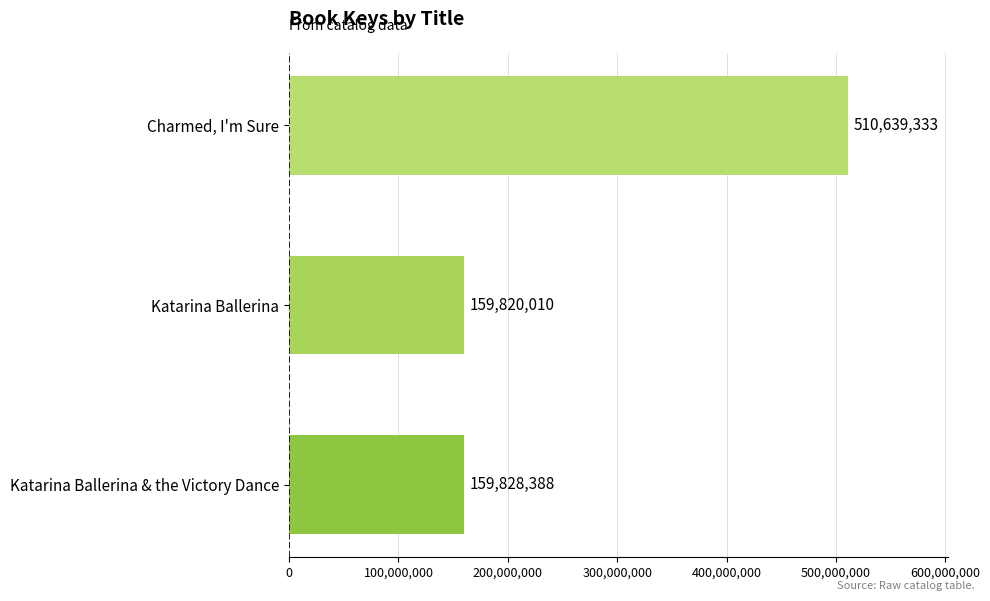

How many data points are less than 159828388?

1